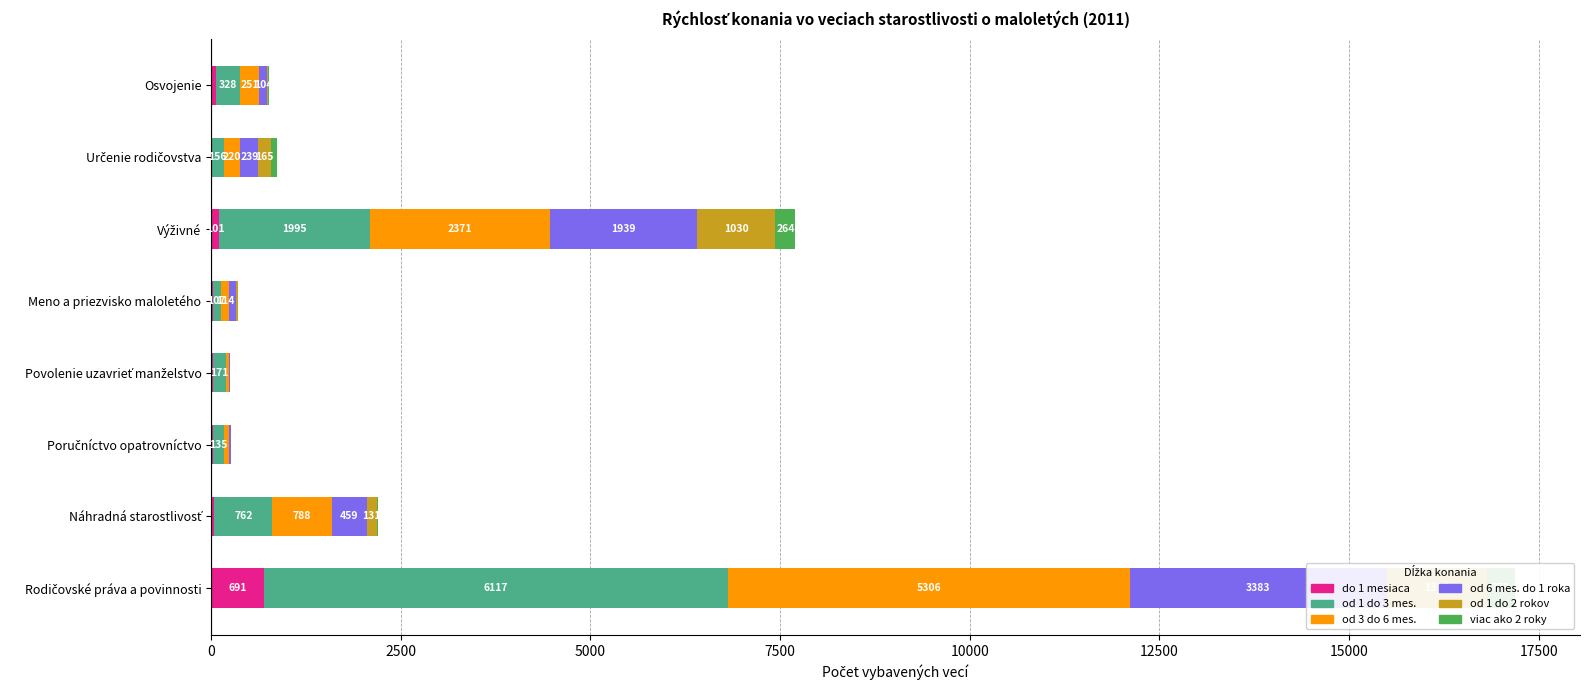

How many bars are there in each group?

6